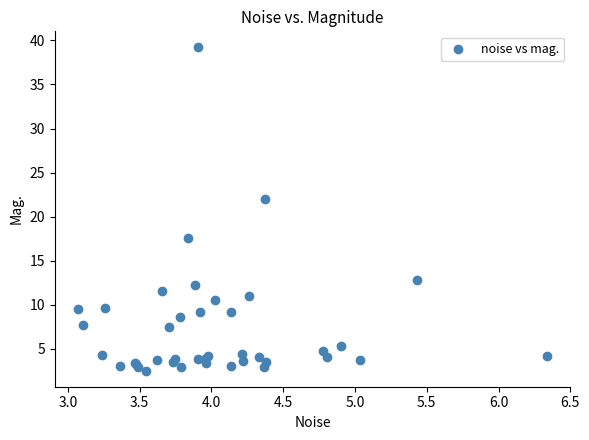

What Y value in the scatter plot is closest to 20?

22.0